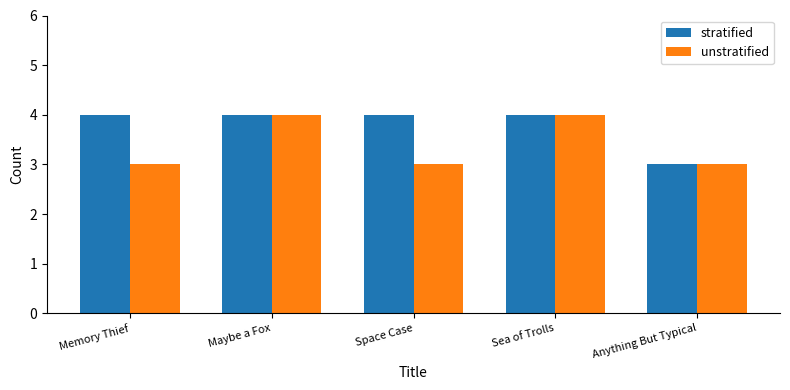

What is the value of the unstratified bar at the 3rd from the left?

3